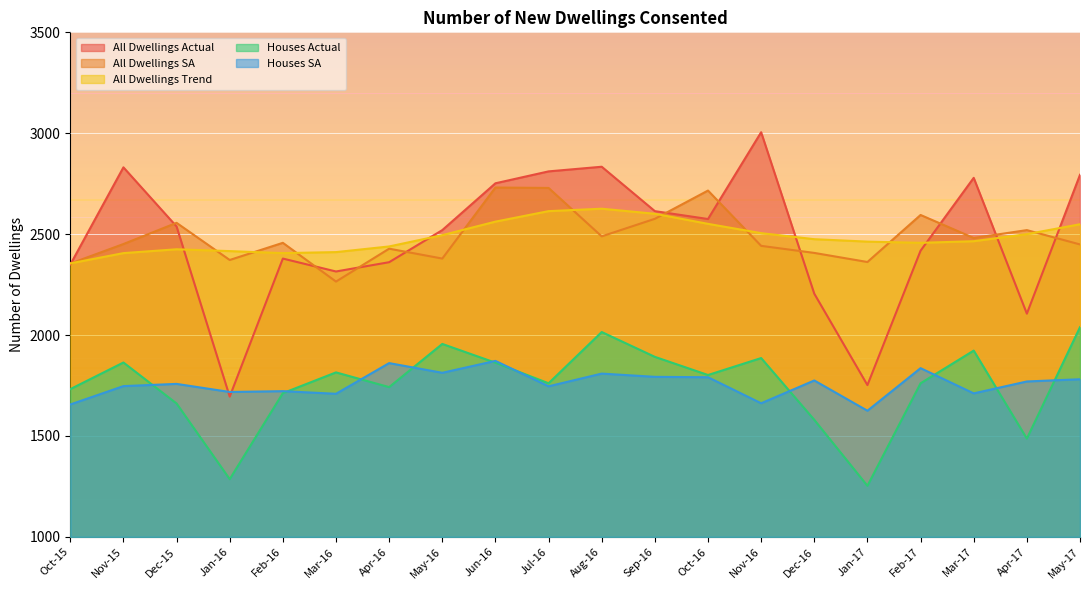

True or false: All Dwellings Trend has a value of 3934 at Mar-16.

False